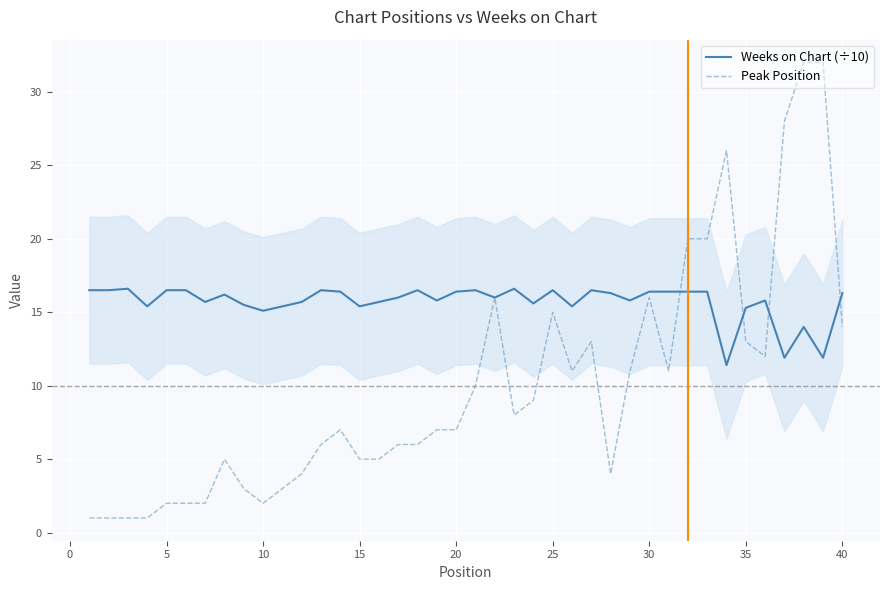

Reading left to right, transcribe all the data shown in this chart.

Weeks on Chart (÷10): 16.5	16.5	16.6	15.4	16.5	16.5	15.7	16.2	15.5	15.1	15.4	15.7	16.5	16.4	15.4	15.7	16.0	16.5	15.8	16.4	16.5	16.0	16.6	15.6	16.5	15.4	16.5	16.3	15.8	16.4	16.4	16.4	16.4	11.4	15.3	15.8	11.9	14.0	11.9	16.3
Peak Position: 1.0	1.0	1.0	1.0	2.0	2.0	2.0	5.0	3.0	2.0	3.0	4.0	6.0	7.0	5.0	5.0	6.0	6.0	7.0	7.0	10.0	16.0	8.0	9.0	15.0	11.0	13.0	4.0	11.0	16.0	11.0	20.0	20.0	26.0	13.0	12.0	28.0	32.0	32.0	14.0